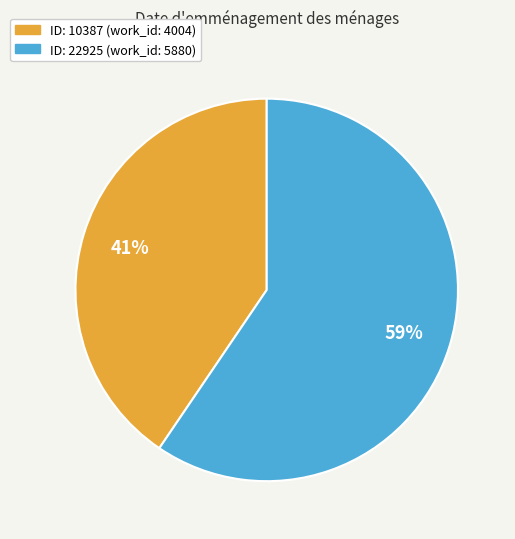

To the nearest percent, what is the average slice percentage?

50%